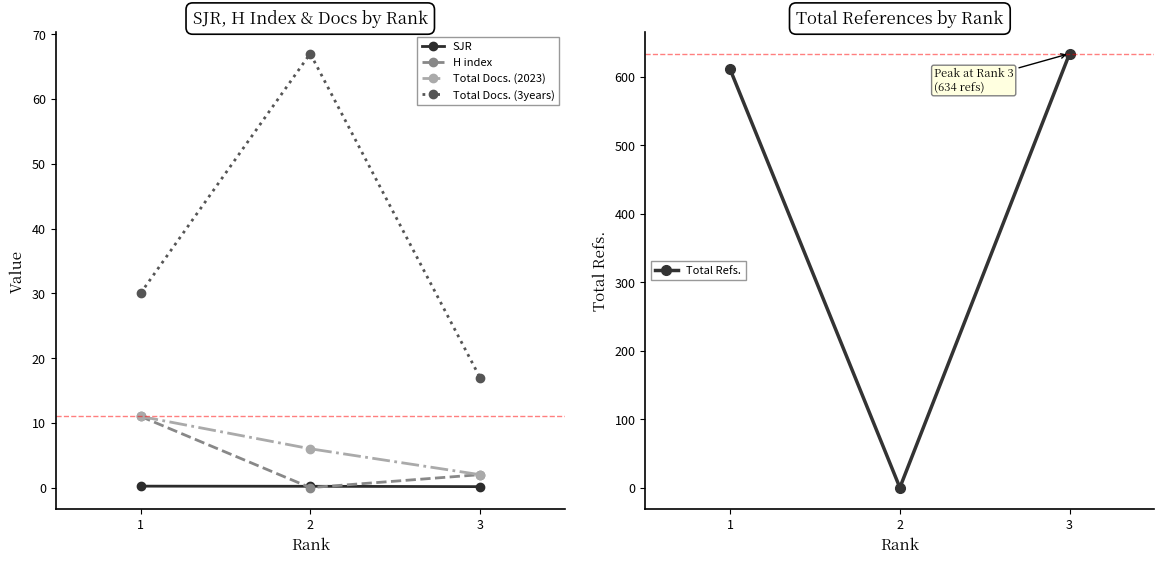

What is the sum of the SJR values at 3 and 2?

0.4